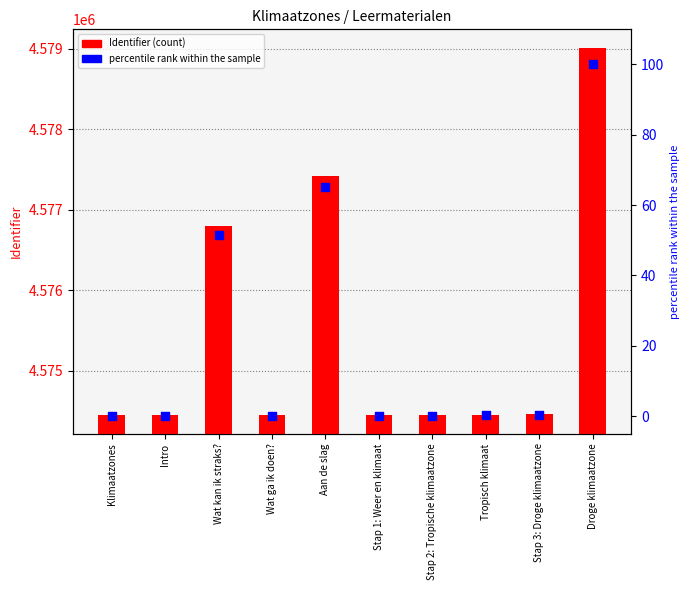

Which series contains the highest Y value?

Identifier